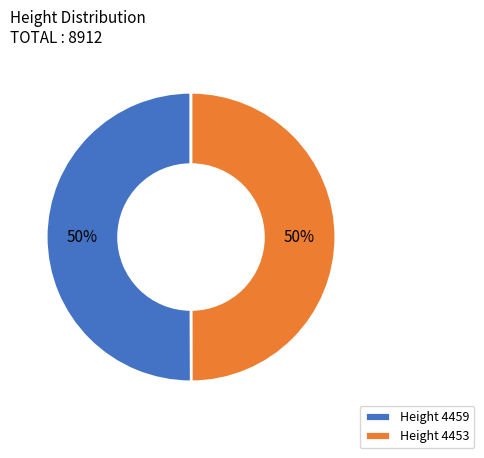

What is the ratio of the value at Height 4453 to the value at Height 4459?

1.0